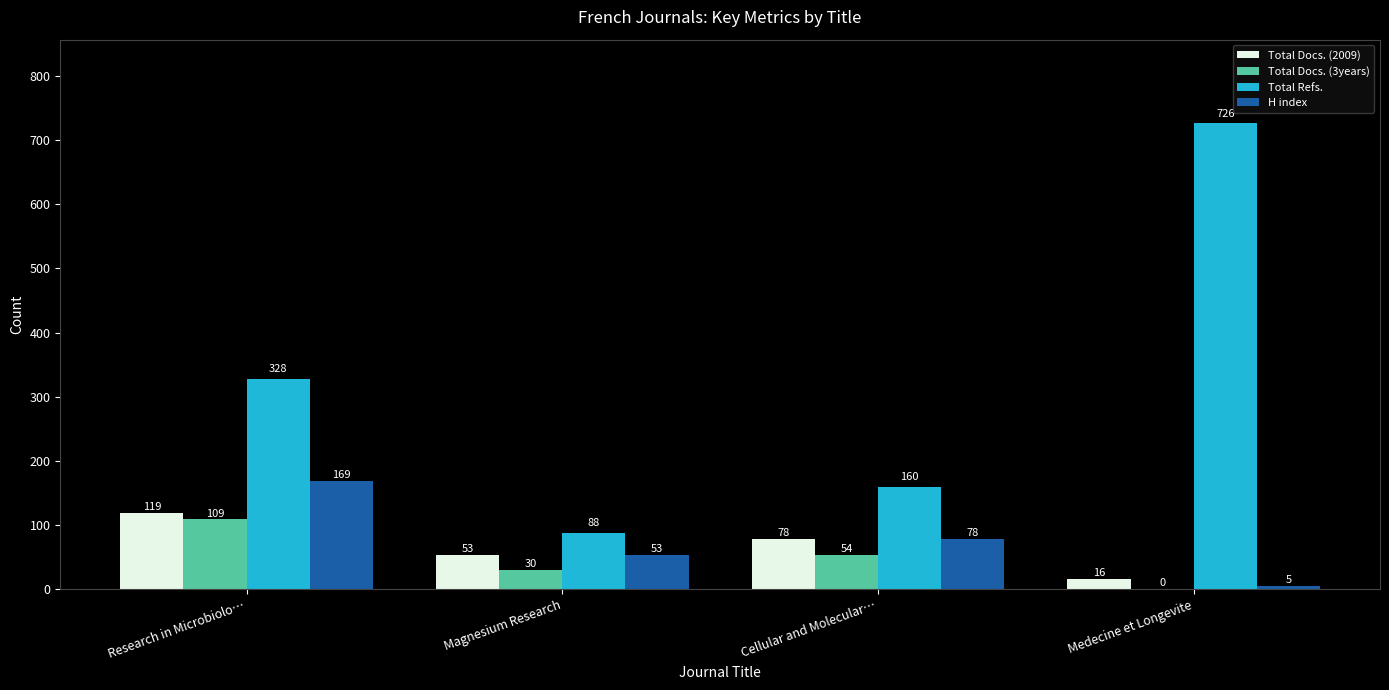

Between Magnesium Research and Cellular and Molecular…, which series saw the biggest shift?

Total Refs.